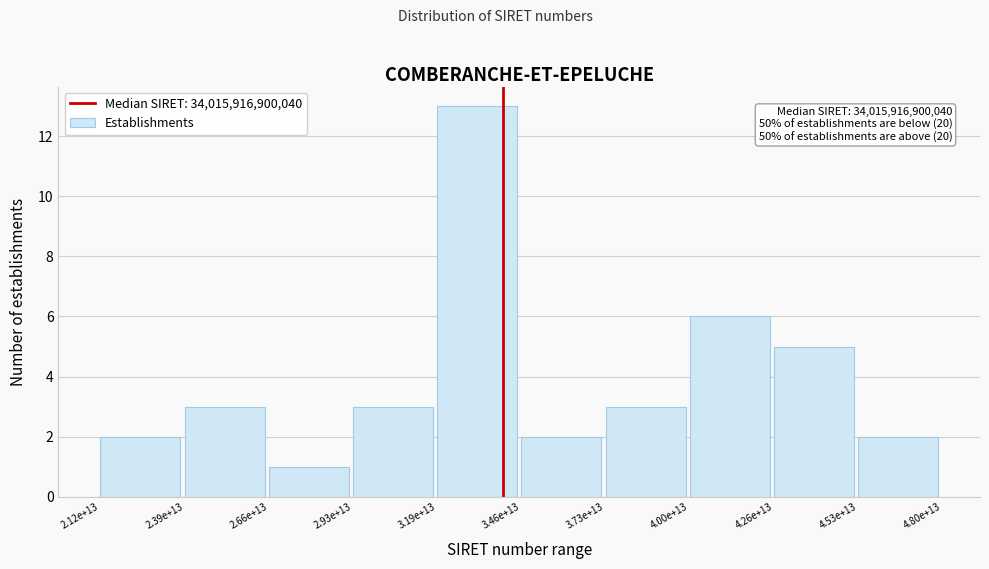

Reading left to right, transcribe all the data shown in this chart.

2.12e+13=2	2.39e+13=3	2.66e+13=1	2.93e+13=3	3.19e+13=13	3.46e+13=2	3.73e+13=3	4.00e+13=6	4.26e+13=5	4.53e+13=2